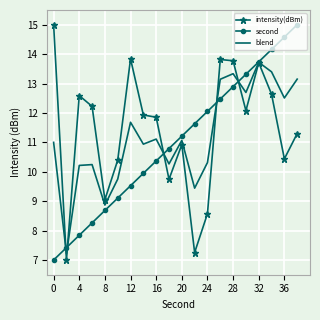

What is the maximum value for intensity(dBm)?

15.0